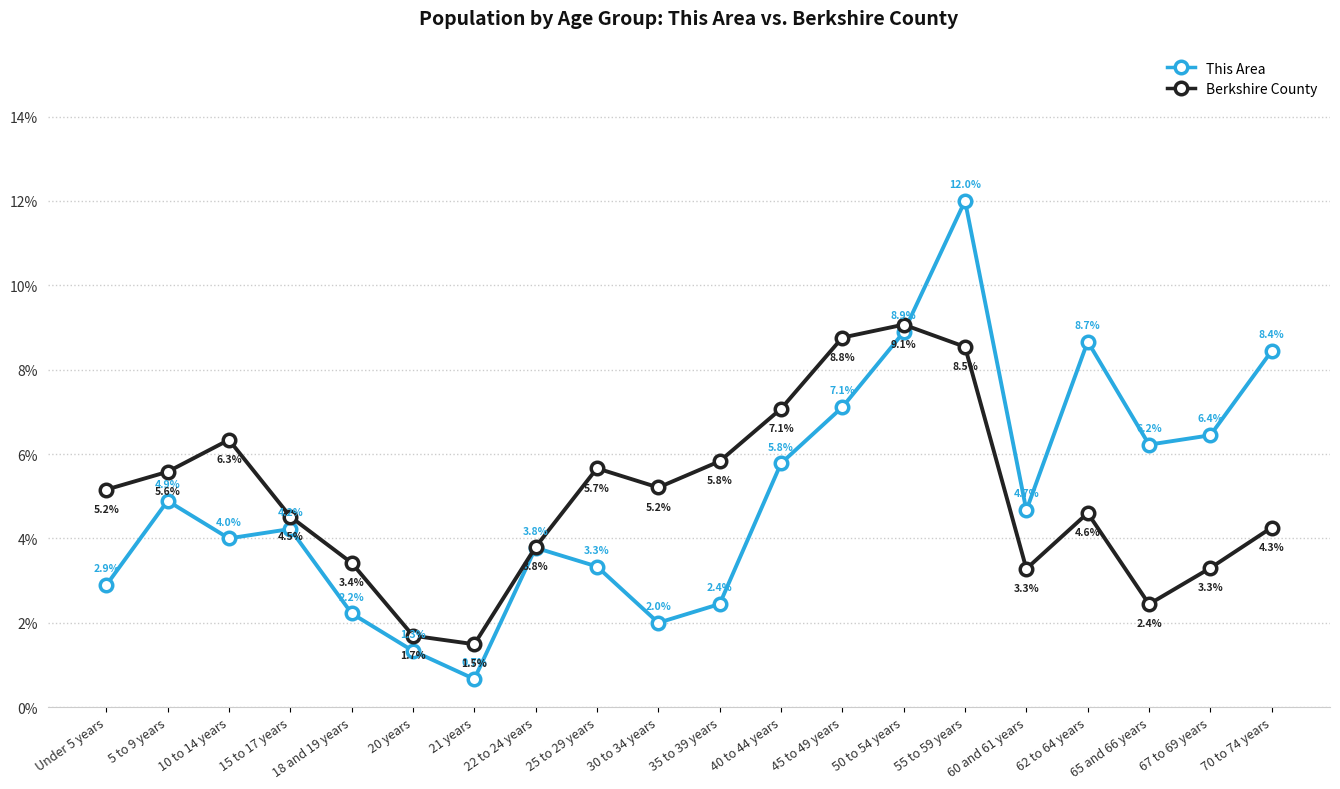

At 35 to 39 years, list the series in order from largest to smallest.

Berkshire County, This Area